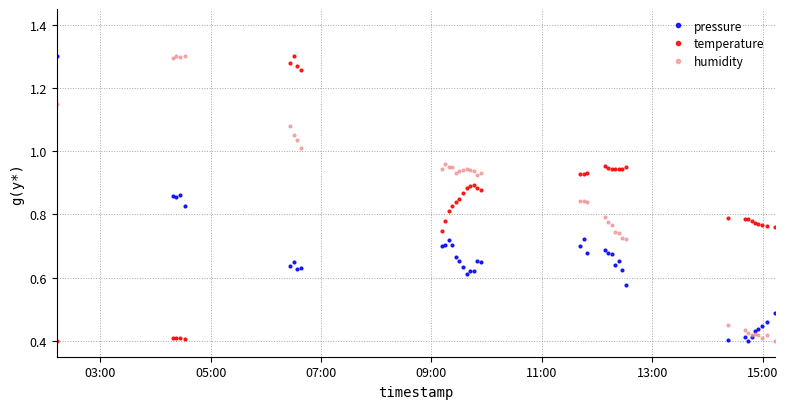

True or false: pressure has more than 1 points higher than both neighbors.

True